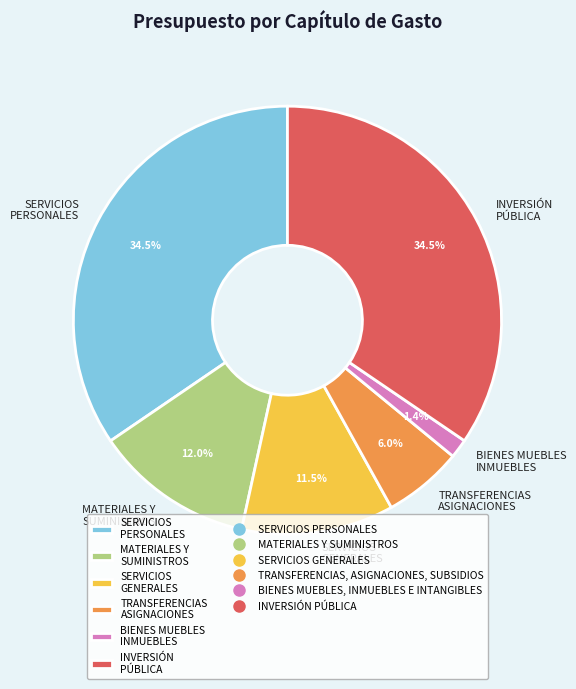

Approximately how many times larger is the value at SERVICIOS PERSONALES compared to MATERIALES Y SUMINISTROS?

2.9